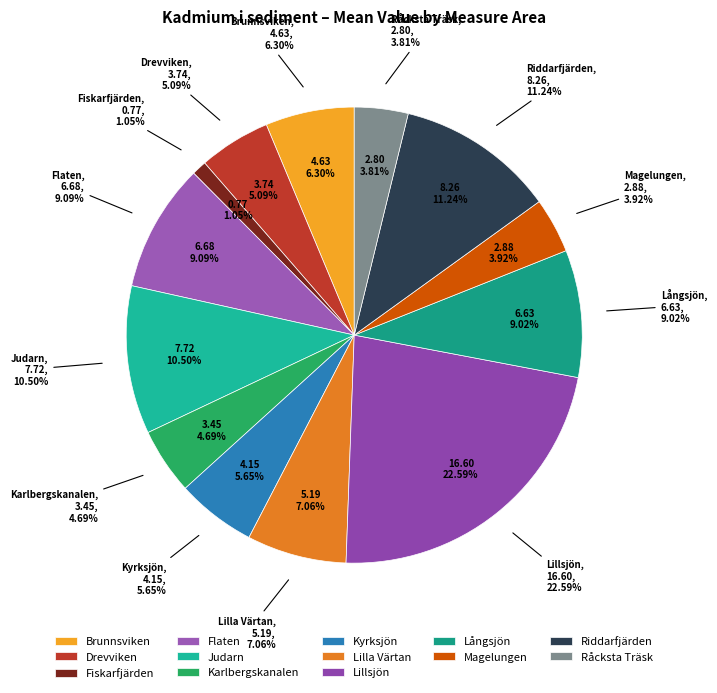

What percentage is NOT represented by Judarn?

89.5%